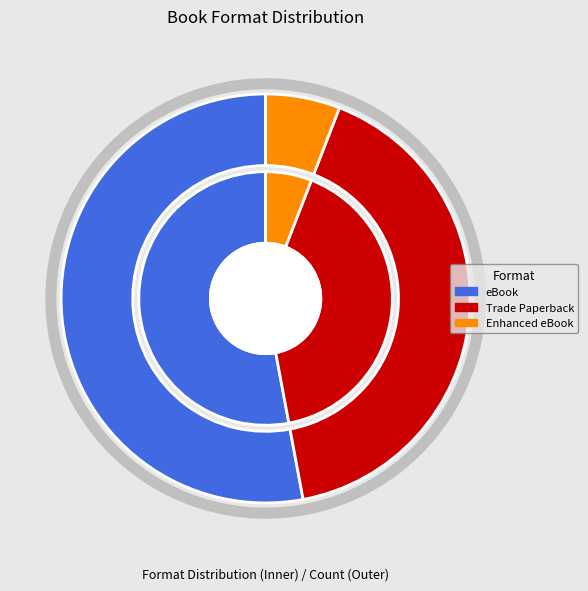

True or false: eBook accounts for 53% of the total.

True